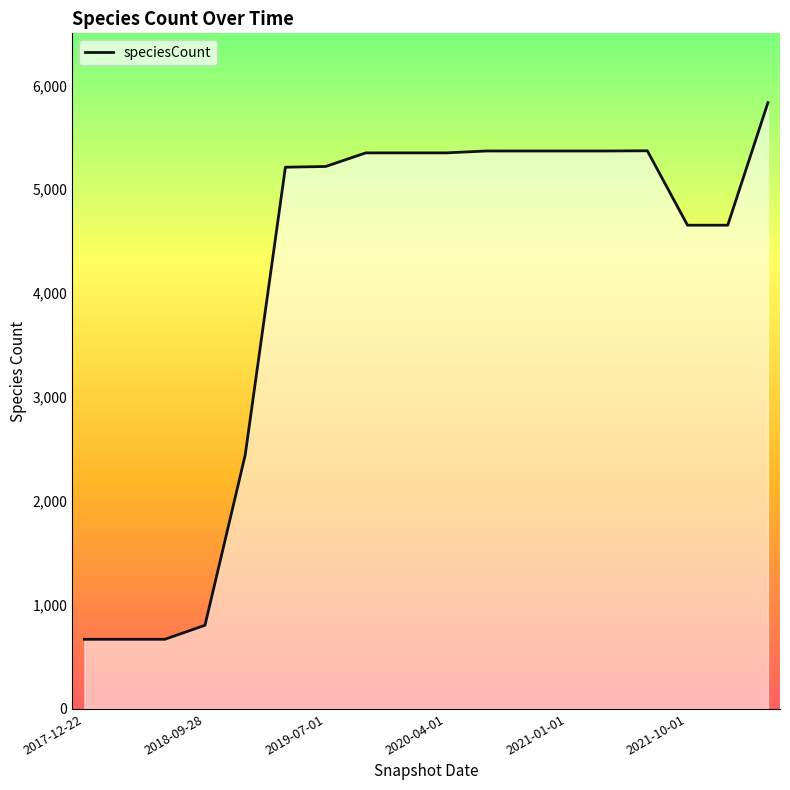

What is the difference between the maximum and minimum values?

5163